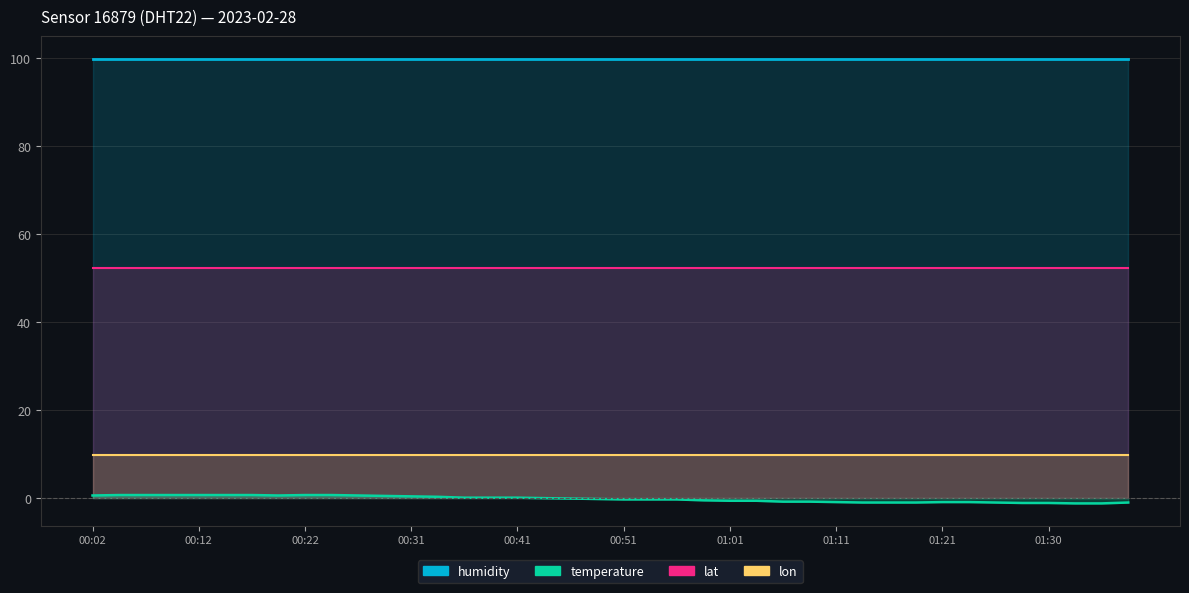

Between 00:29 and 00:56, which series saw the biggest shift?

temperature